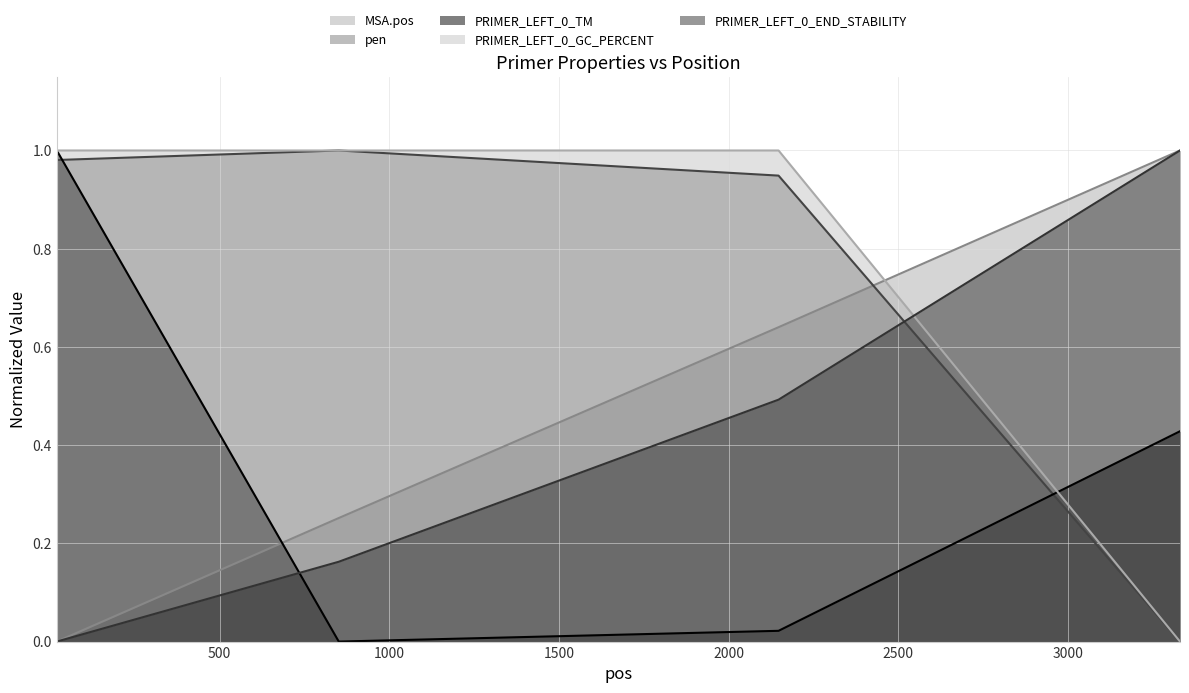

The PRIMER_LEFT_0_TM series shows -0.3 at pos=851. True or false?

False